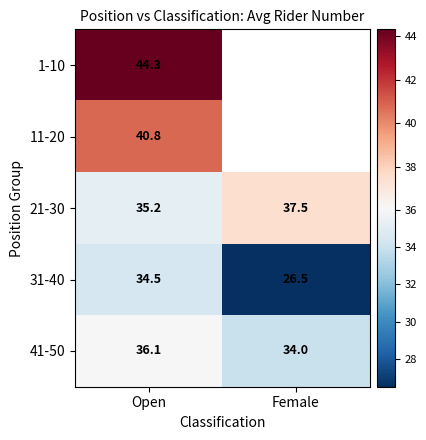

What is the total value across all series at Open?

190.9